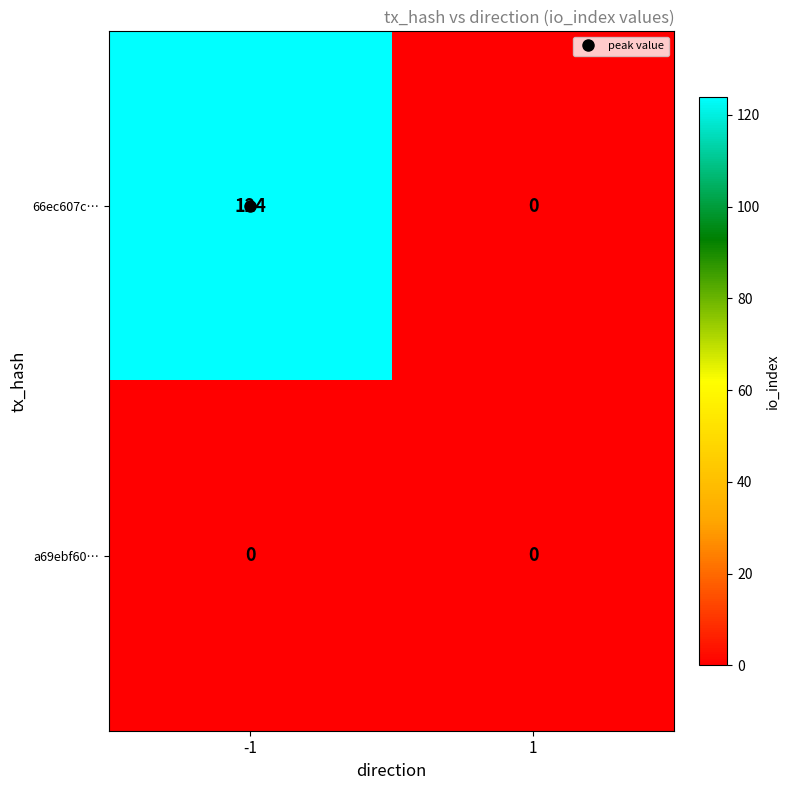

Between -1 and 1, which series saw the biggest shift?

66ec607c…